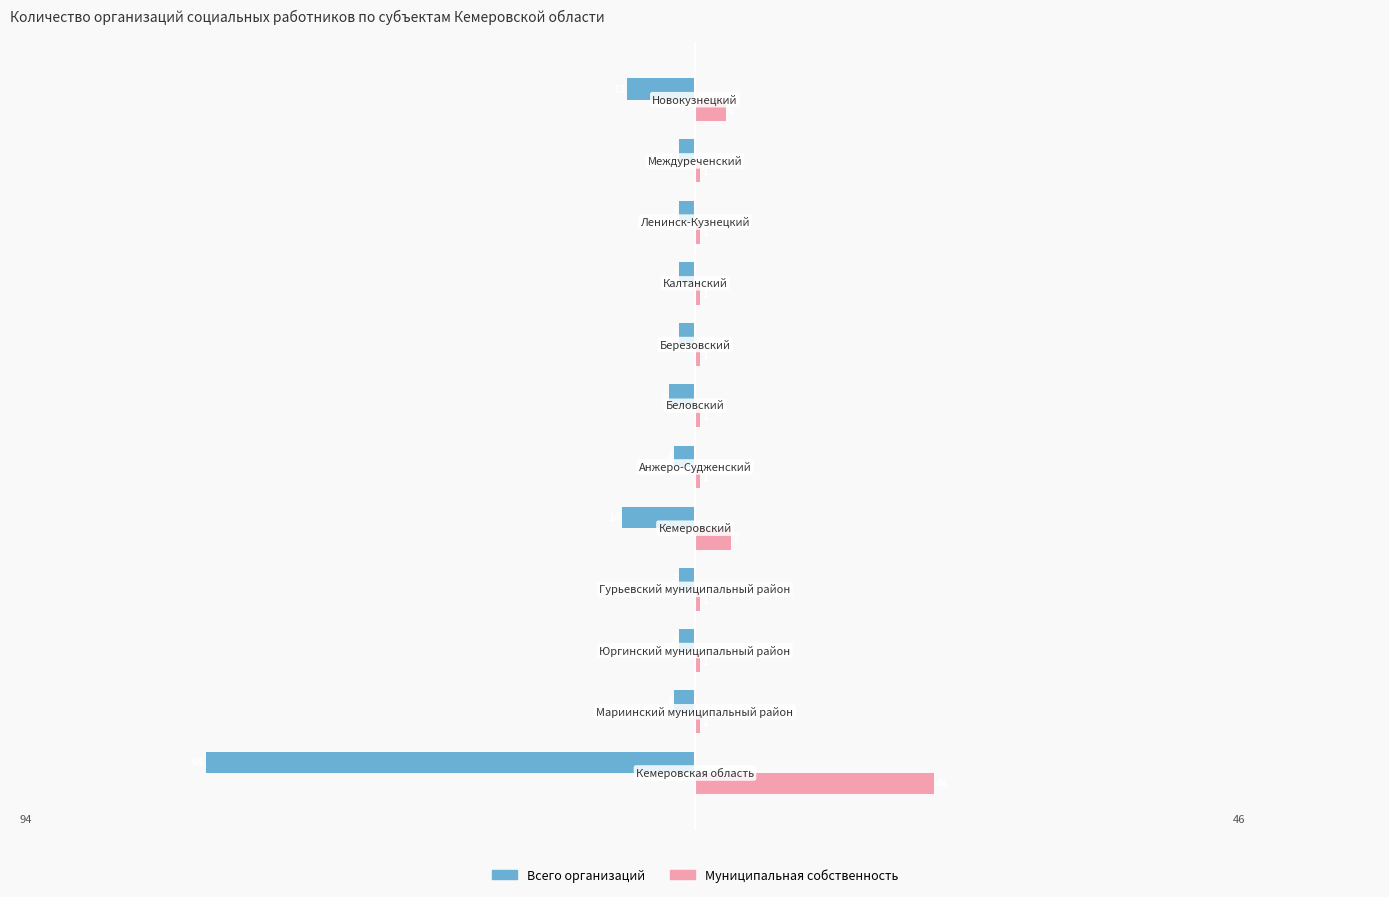

List the series in order of their overall mean, lowest first.

Всего организаций, Муниципальная собственность